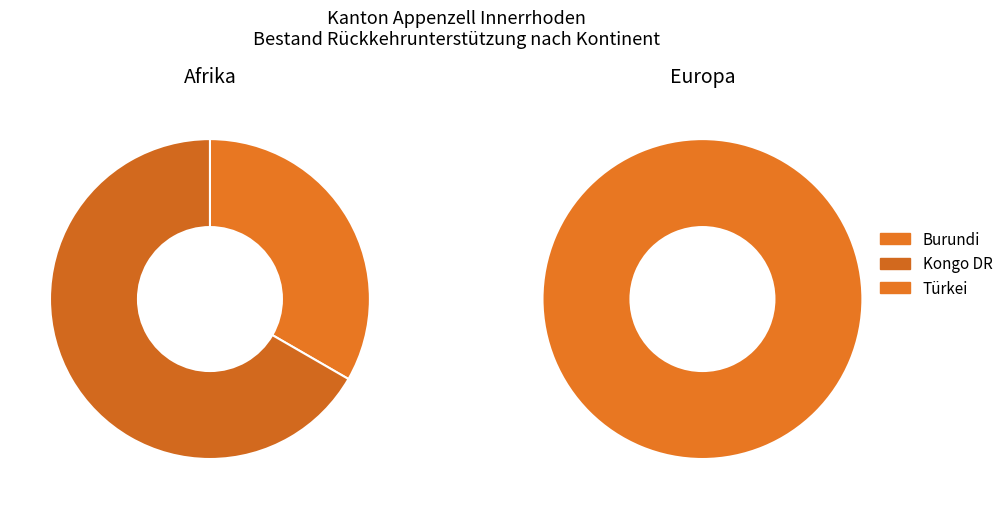

What is the change in value from Afrika to Europa?

-1